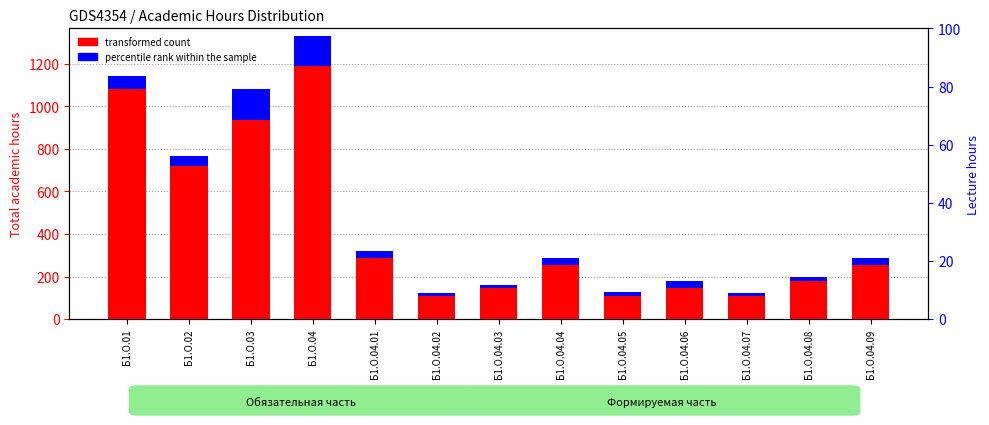

At how many categories does at least one series exceed 545?

4